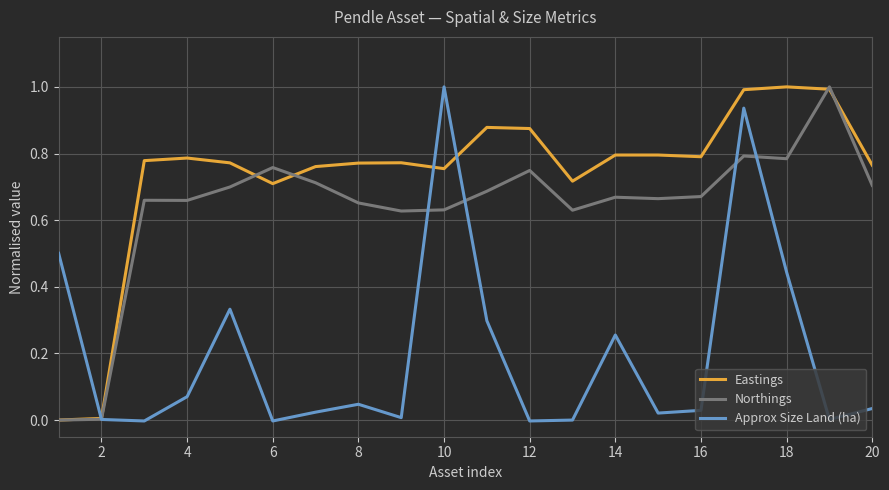

Which series has the largest total across all categories?

Eastings